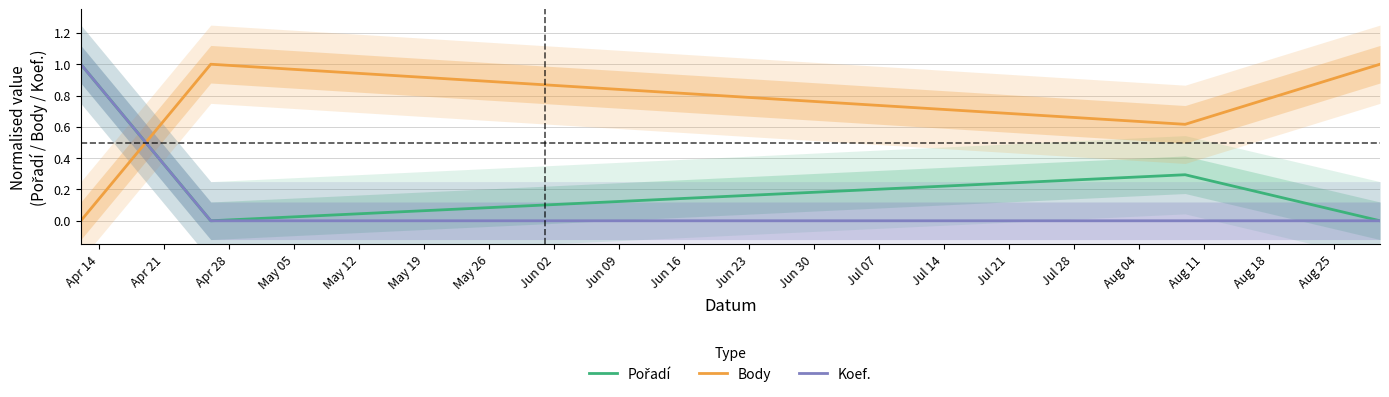

What is the highest value of the Koef. series?

1.0